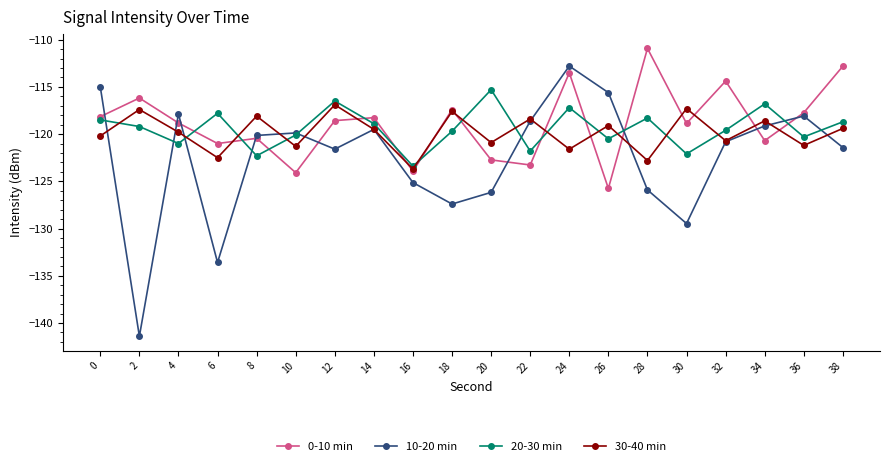

Which series changed the most between 4 and 22?

0-10 min